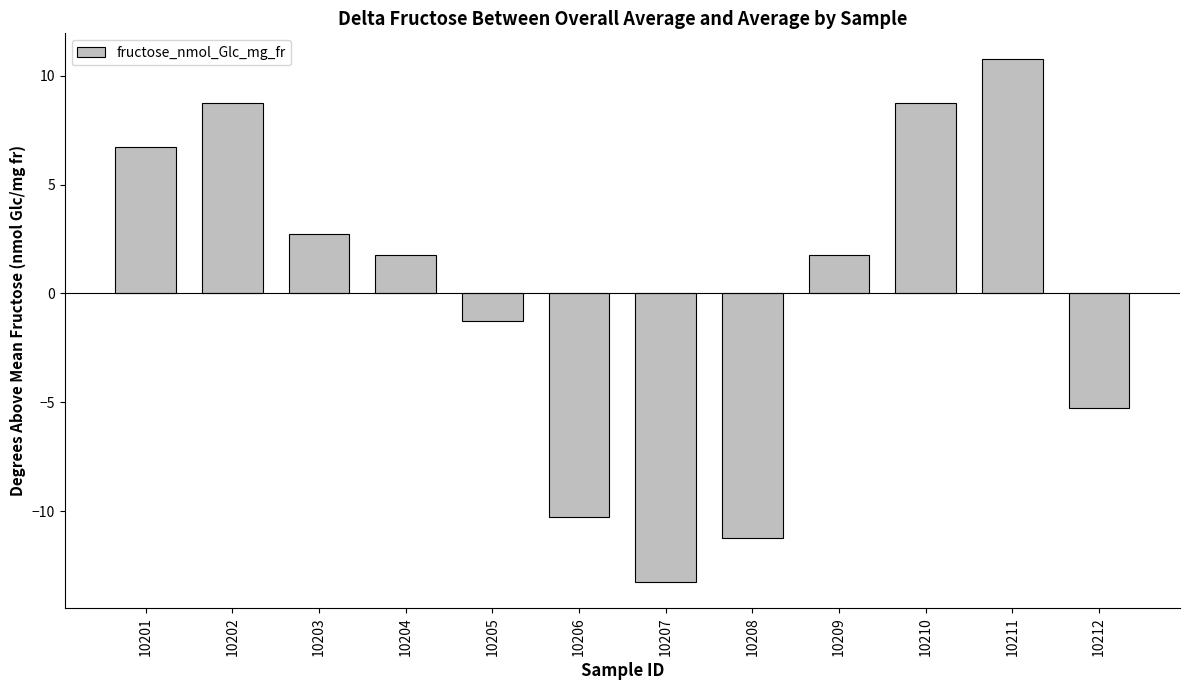

Are the bars grouped side by side (vs. stacked)?

No